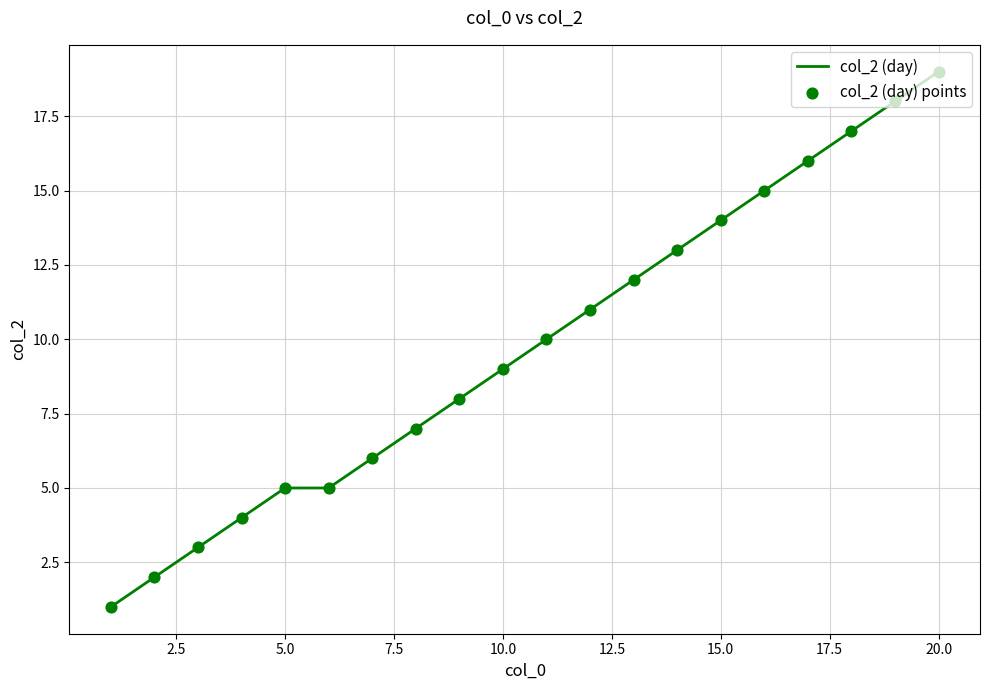

What is the maximum value shown in the chart?

19